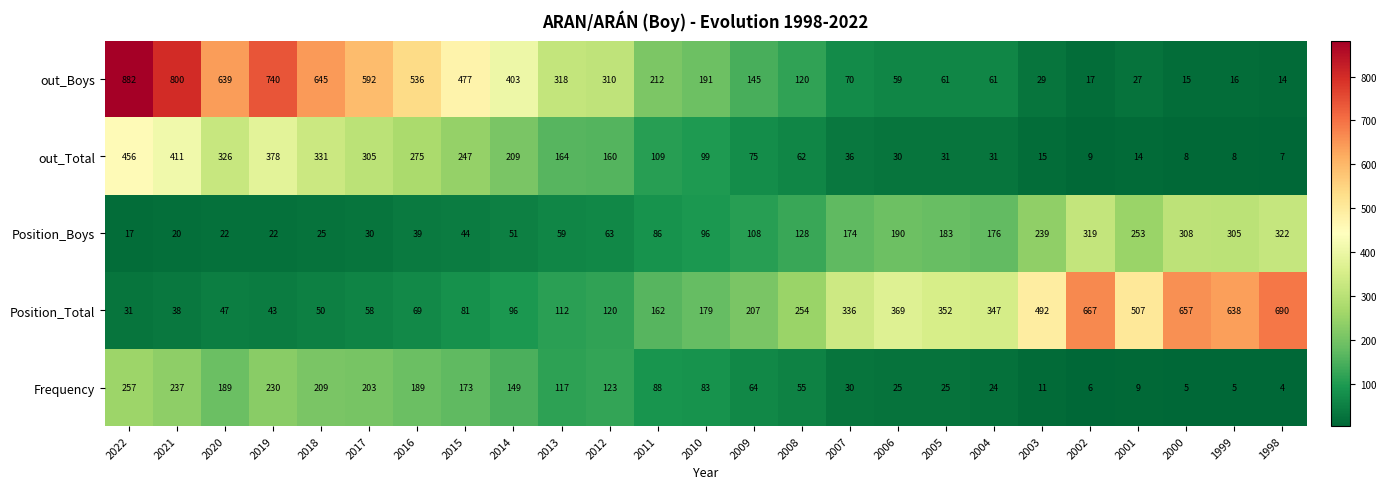

Is the value of out_Total at 2011 greater than the value of out_Boys at 2014?

No